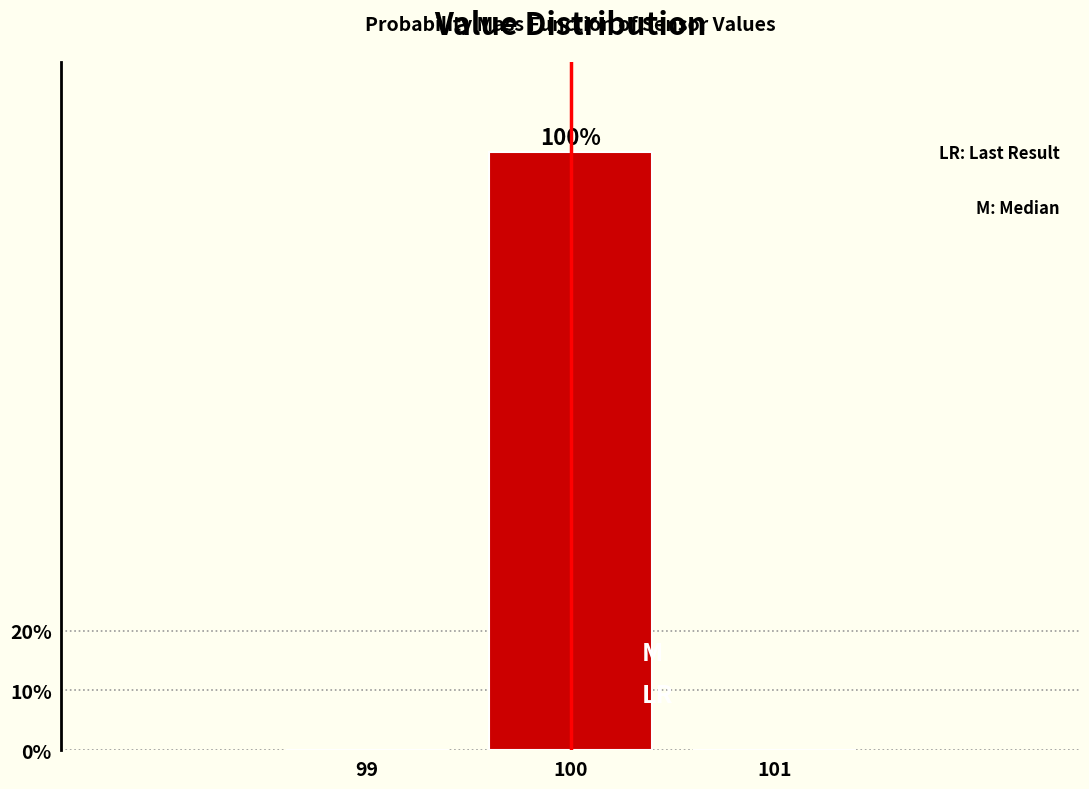

Reading left to right, list all the values displayed in this chart.

99=0	100=100	101=0